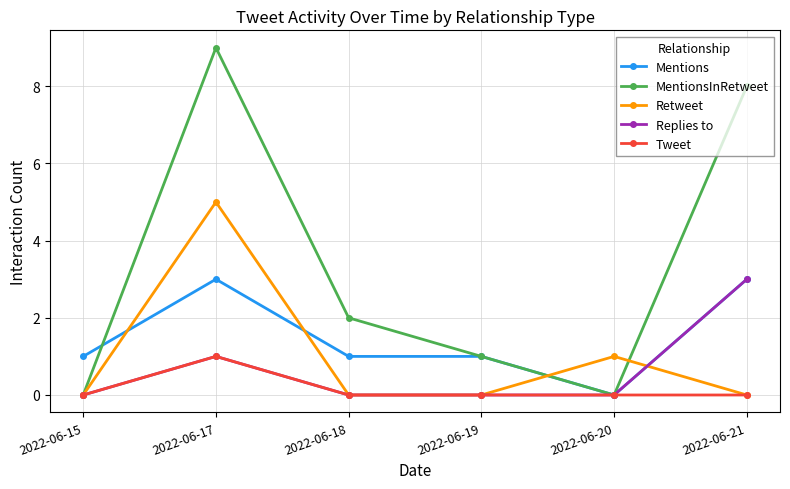

Is this an area chart (filled region under the line)?

No